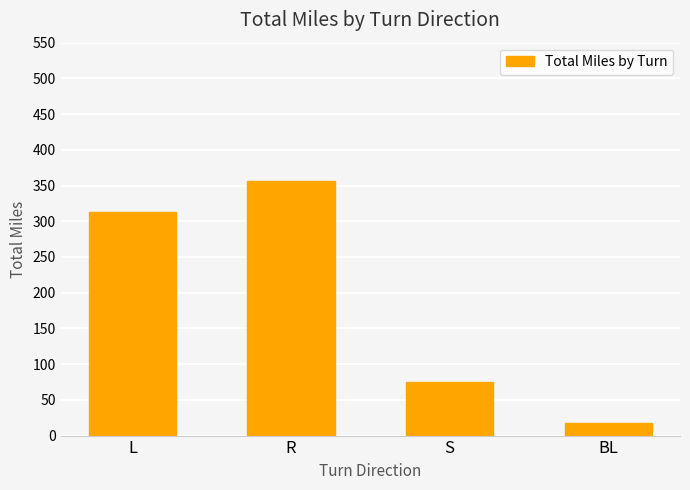

What is the smallest value displayed?

17.5